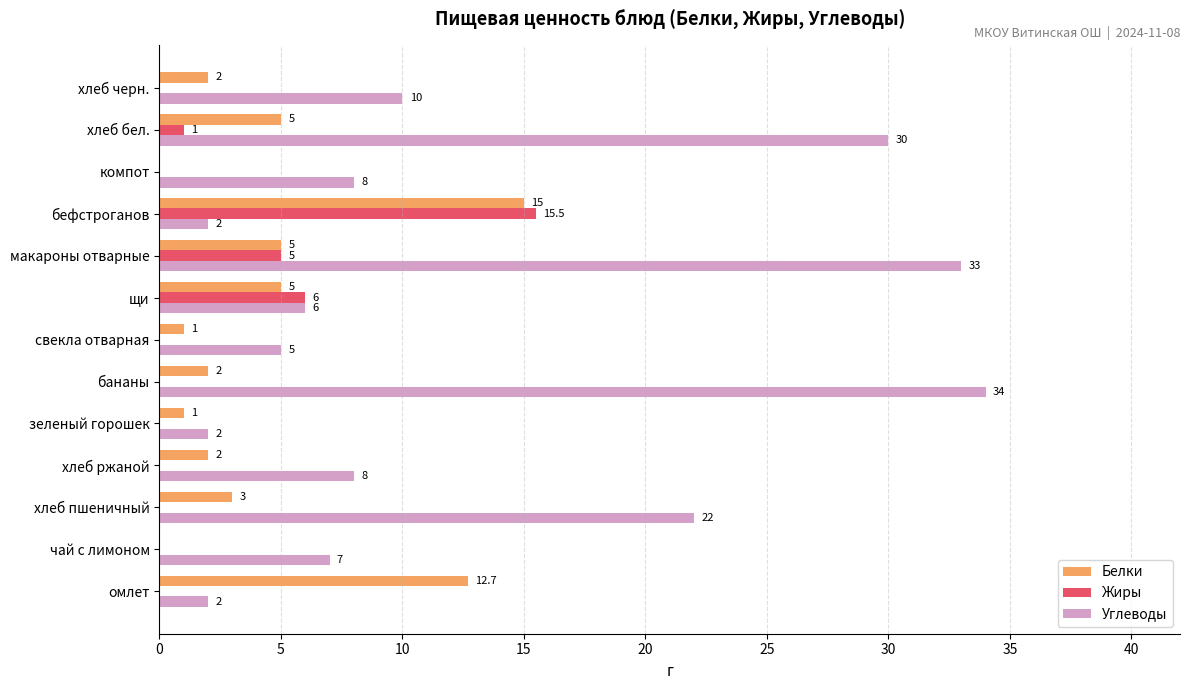

The Углеводы series shows 5.0 at свекла отварная. True or false?

True